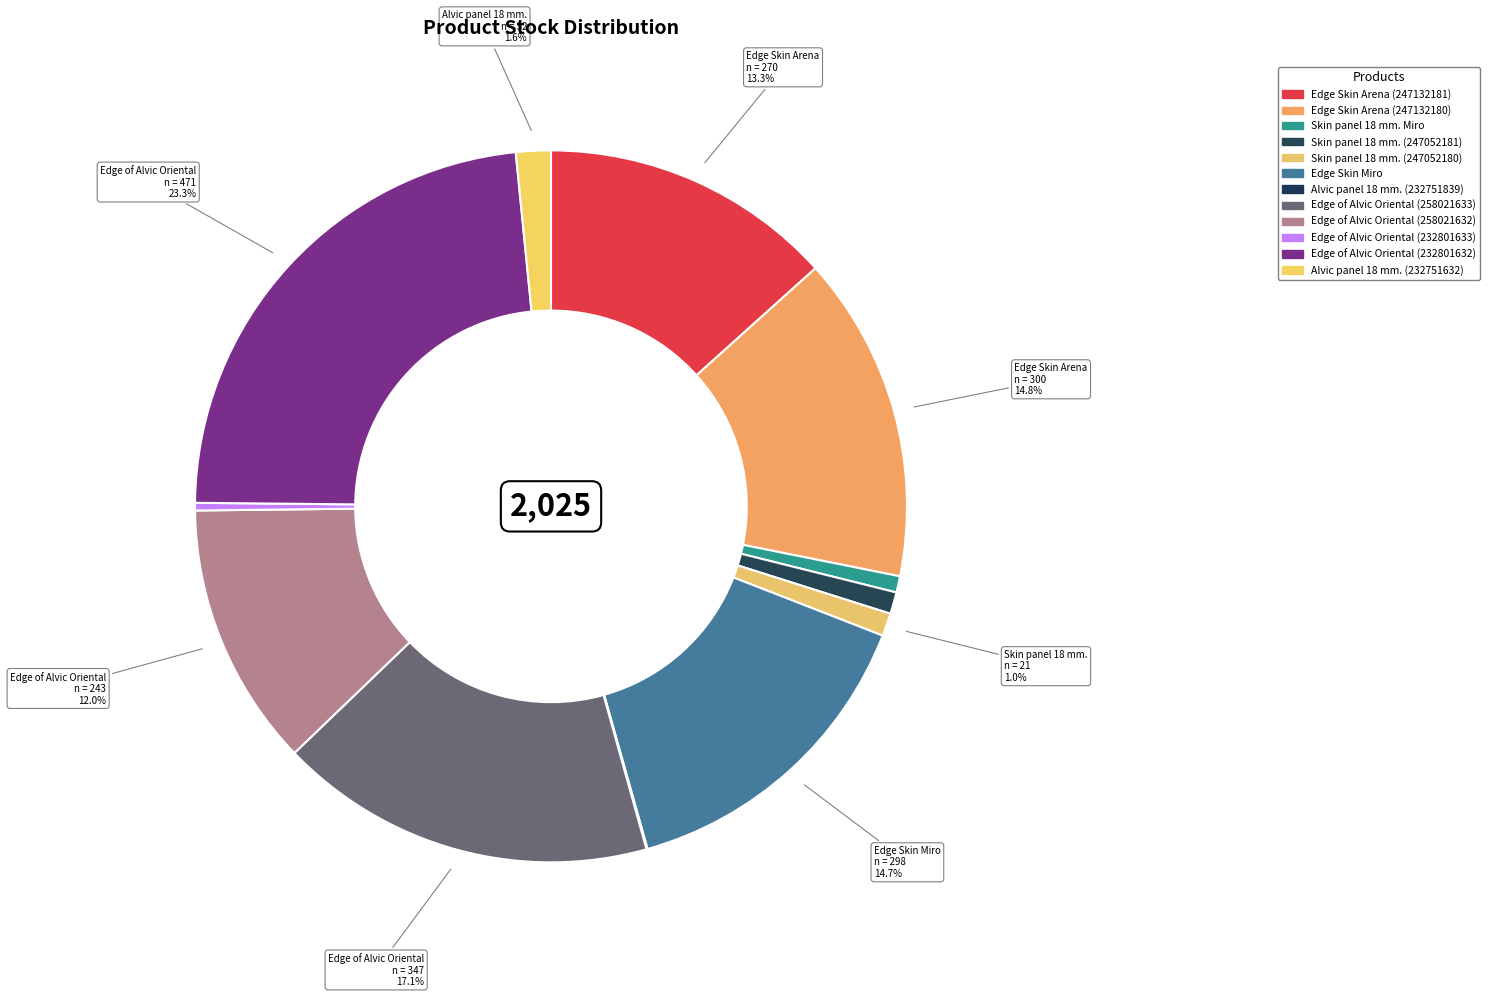

Does Skin panel 18 mm. Miro account for over 50% of the chart?

No